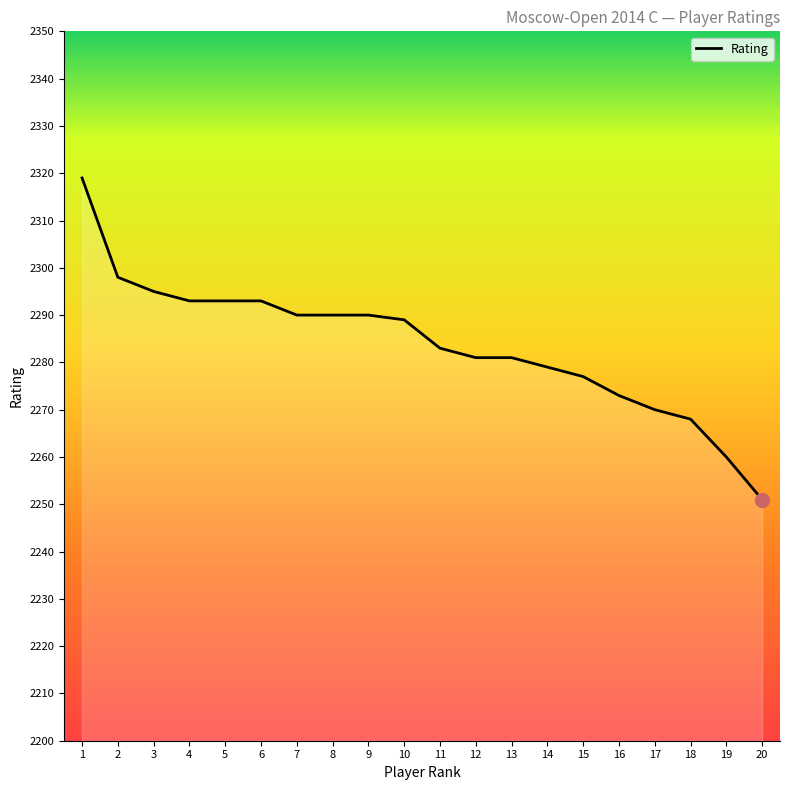

What is the ratio of the value at 14 to the value at 5?

1.0